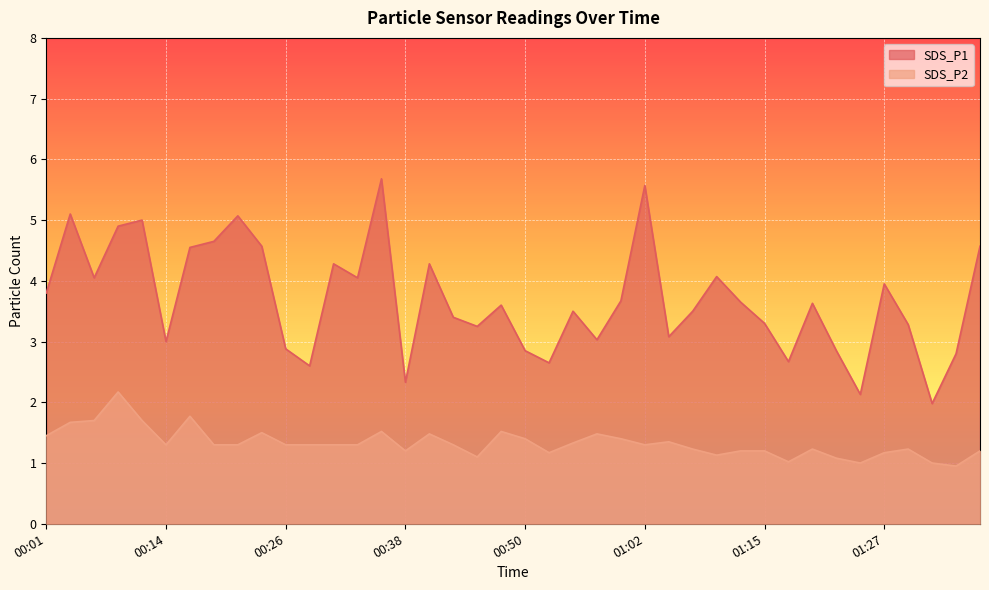

What is the difference between the maximum and minimum values in the SDS_P1 series?

3.7